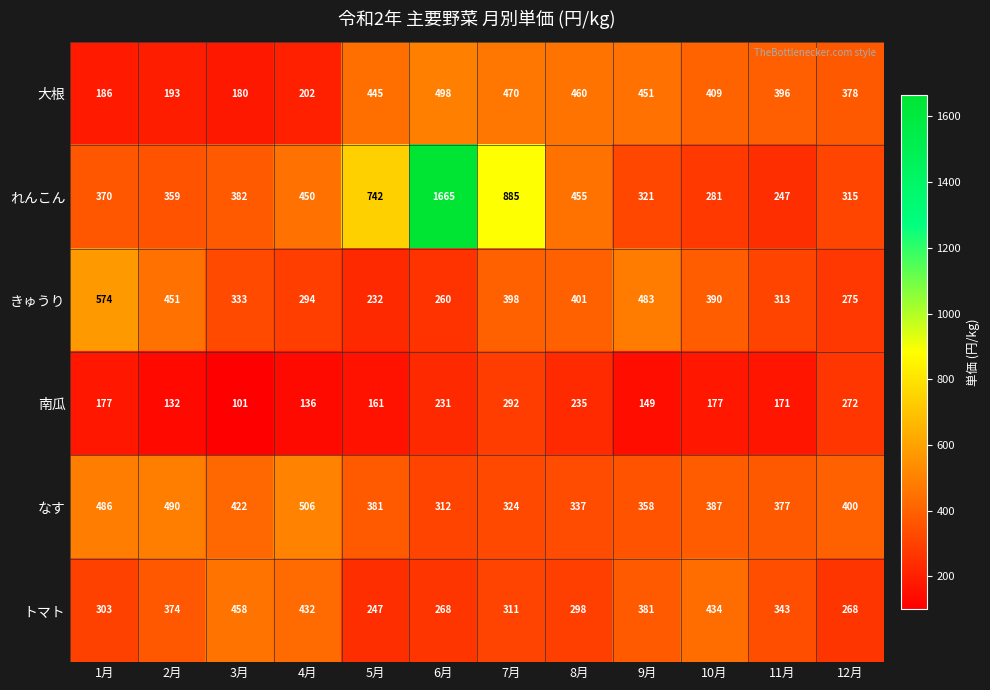

At which label is れんこん closest to 956?

7月